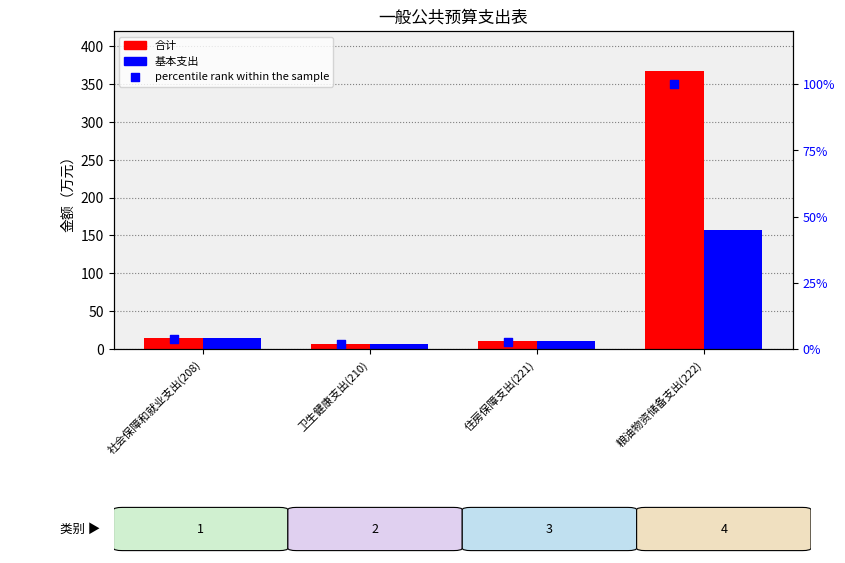

What is the total value across all series at 卫生健康支出(210)?

15.5